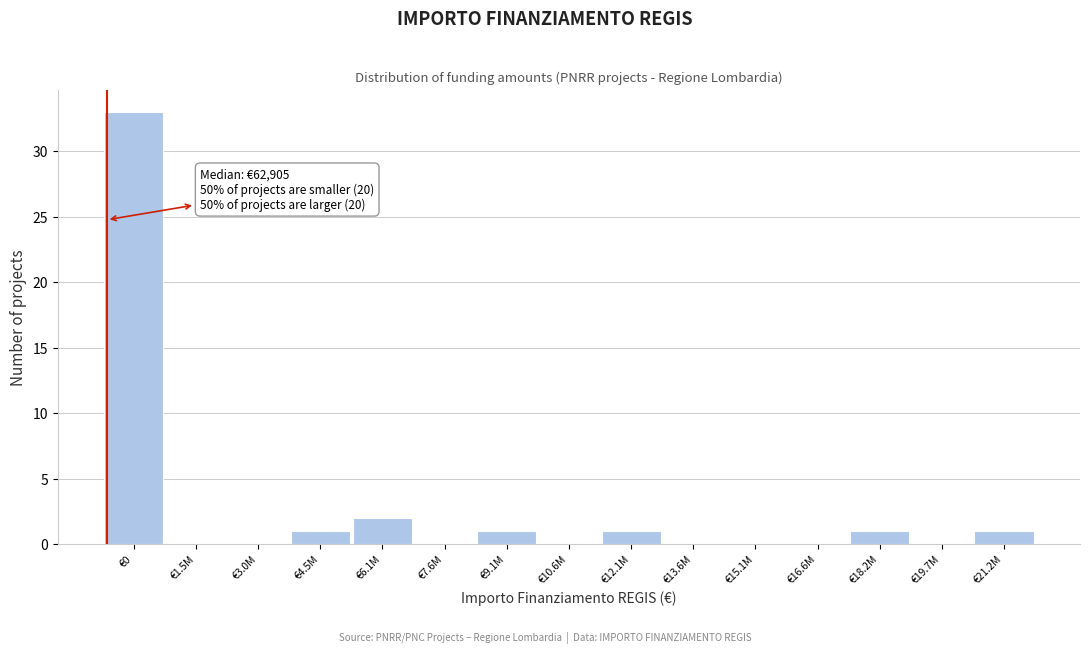

Reading left to right, what are all the values shown in this chart?

€0=33	€1.5M=0	€3.0M=0	€4.5M=1	€6.1M=2	€7.6M=0	€9.1M=1	€10.6M=0	€12.1M=1	€13.6M=0	€15.1M=0	€16.6M=0	€18.2M=1	€19.7M=0	€21.2M=1